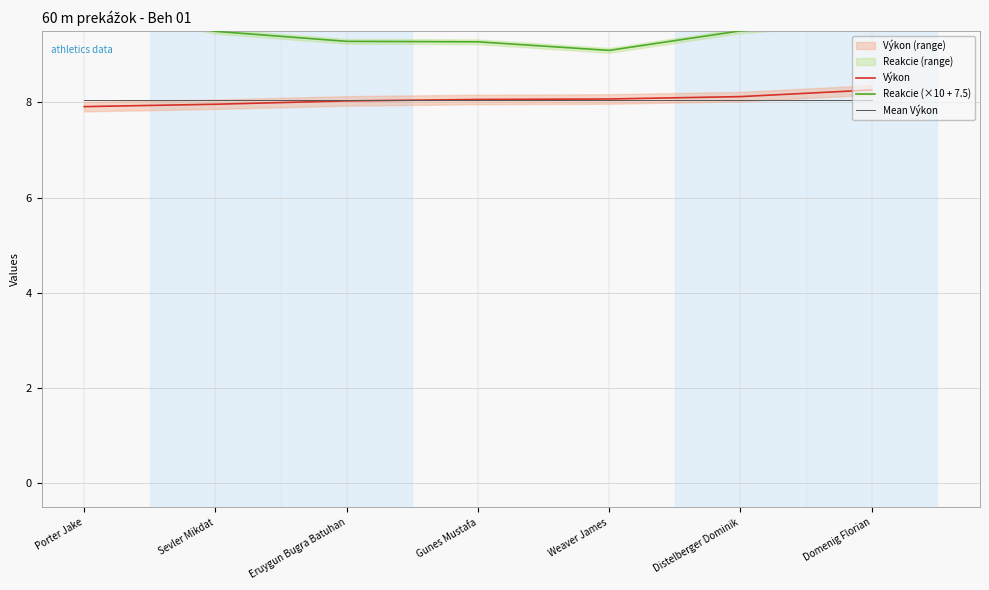

Between which two adjacent categories do Mean Výkon and Výkon first intersect?

Eruygun Bugra Batuhan and Gunes Mustafa